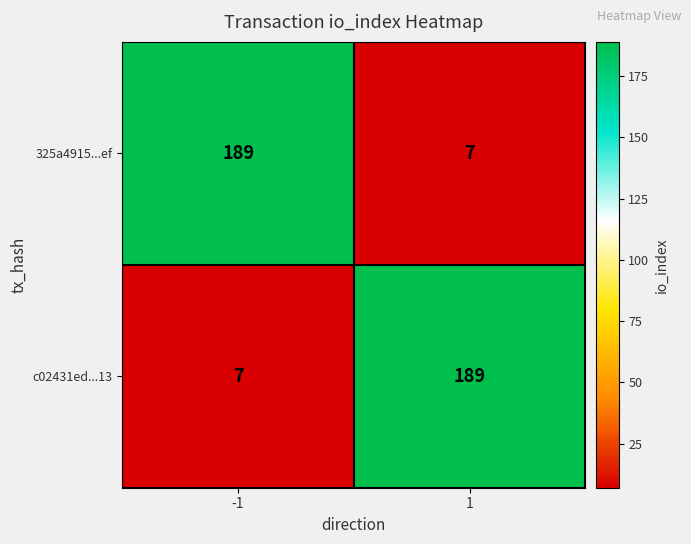

Rank the series at -1 from highest to lowest value.

325a4915...ef, c02431ed...13